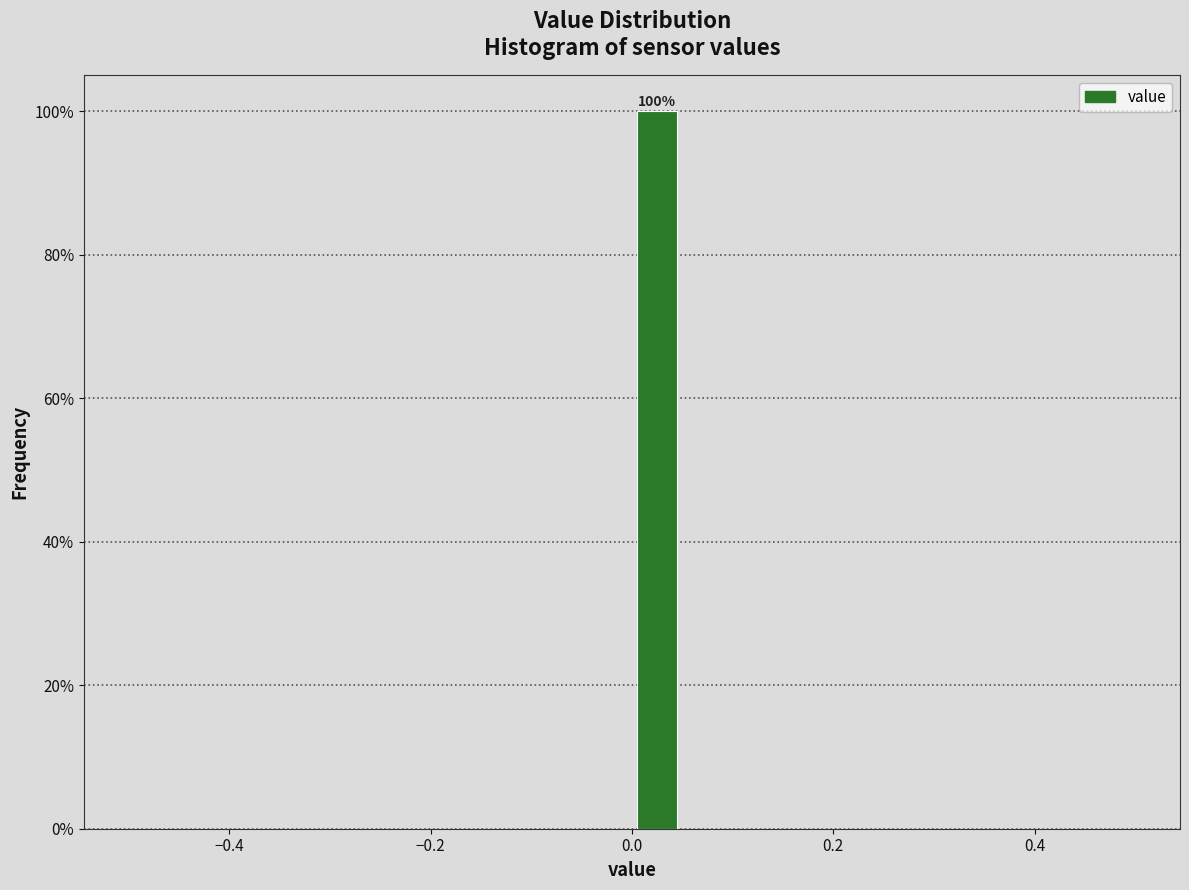

Read against the x-axis, roughly where is the centre of the tallest bar?

0.02